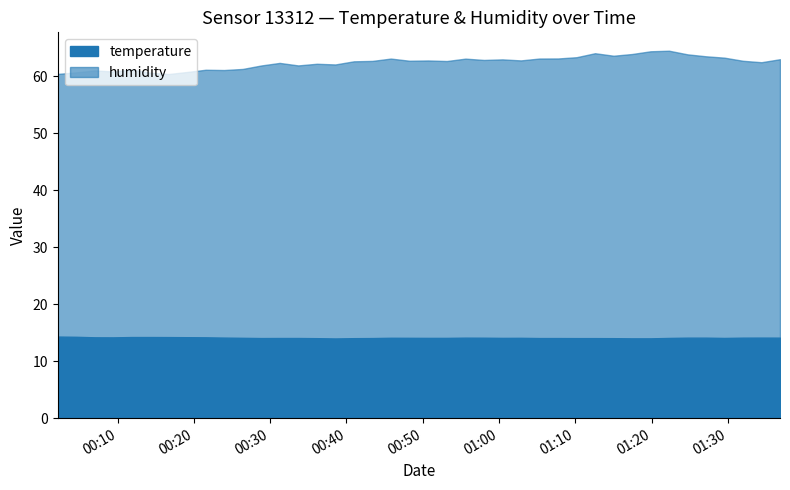

What is the difference between the second highest and minimum values in the humidity series?

4.0